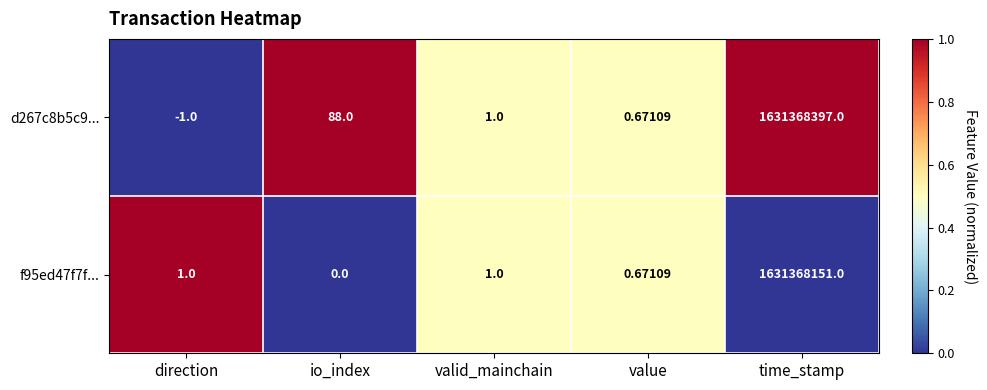

How many series are shown in this chart?

2